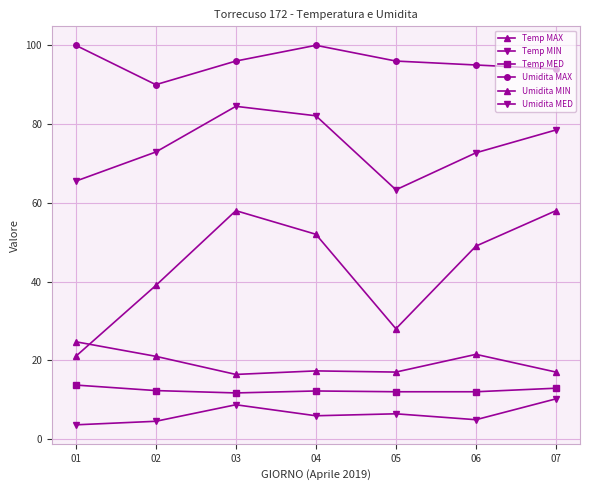

Rank the categories by Umidita MAX value from lowest to highest.

02, 07, 06, 03, 05, 01, 04